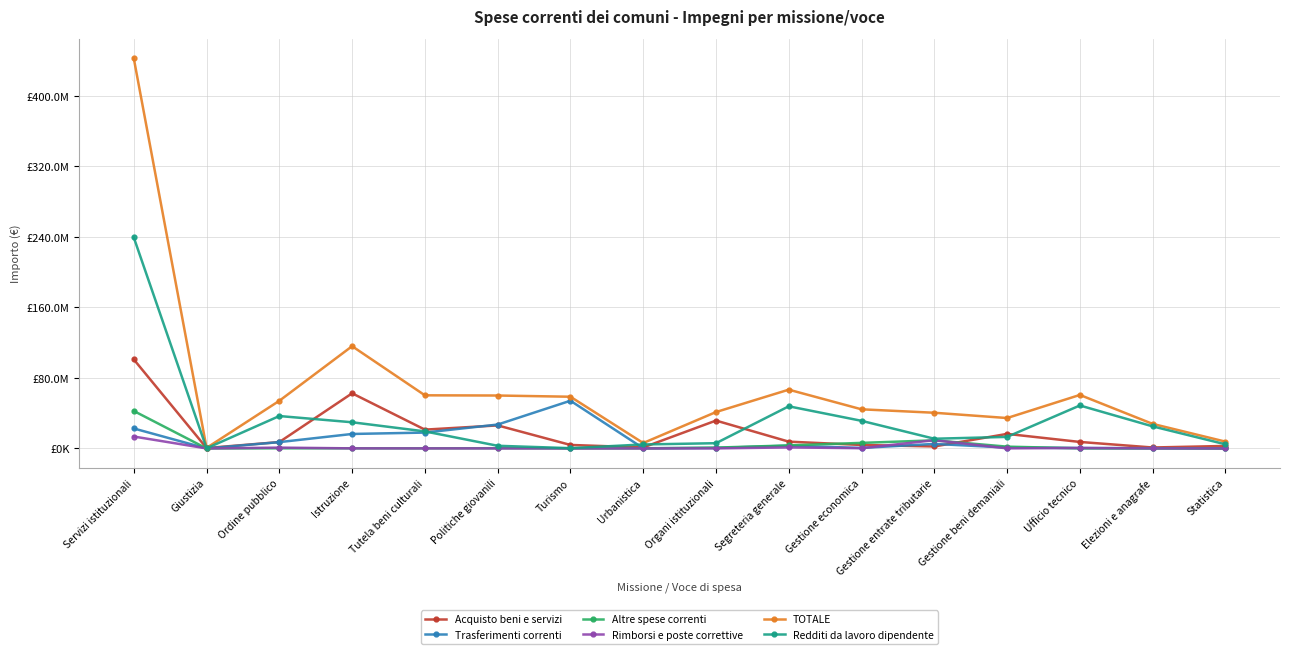

What are all the series names shown in the legend?

Acquisto beni e servizi, Trasferimenti correnti, Altre spese correnti, Rimborsi e poste correttive, TOTALE, Redditi da lavoro dipendente